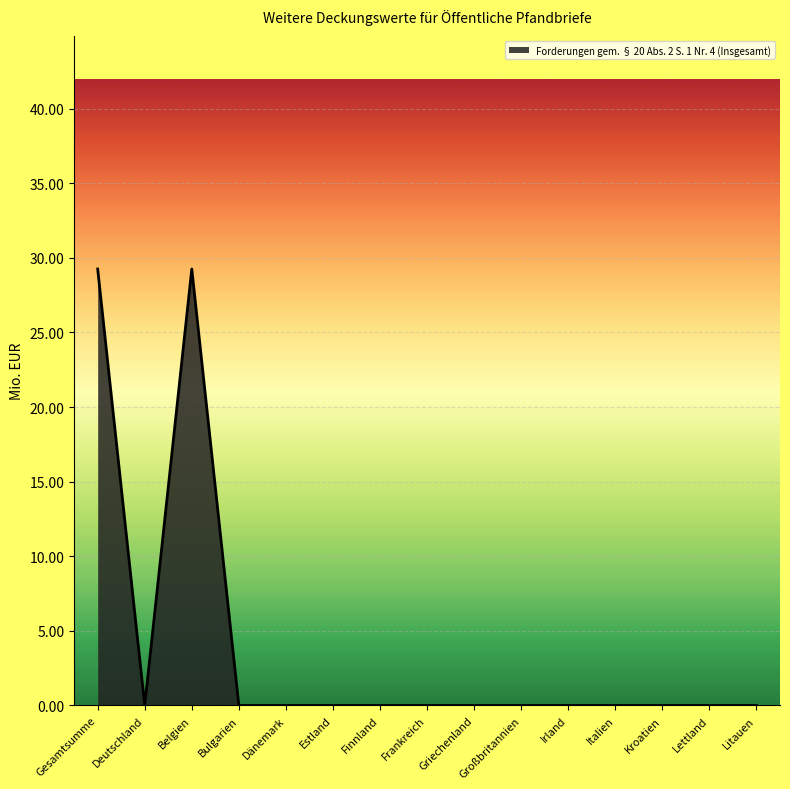

What position from the left is Italien?

12